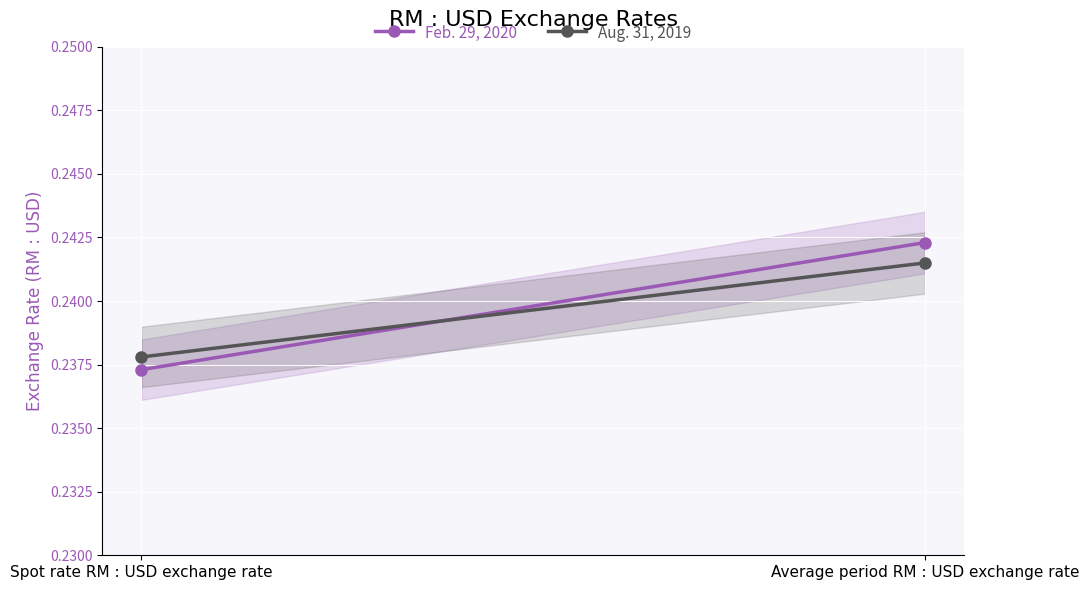

At Spot rate RM : USD exchange rate, list the series in order from largest to smallest.

Aug. 31, 2019, Feb. 29, 2020